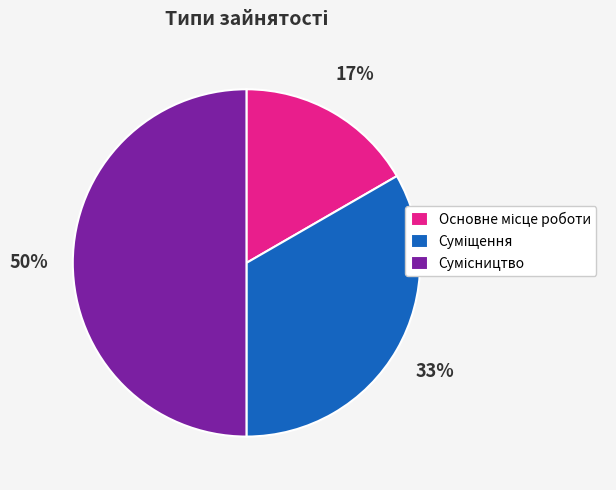

To the nearest percent, what is the difference between the largest and smallest slice percentages?

33%